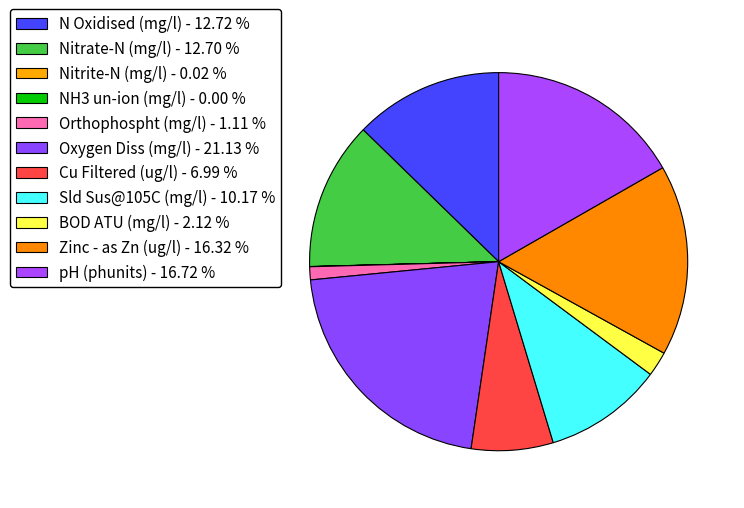

How many segments does this pie chart have?

11